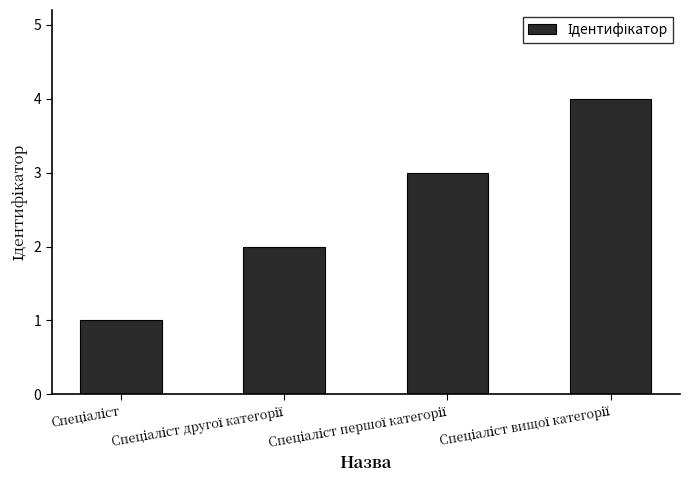

What is the sum of all values?

10